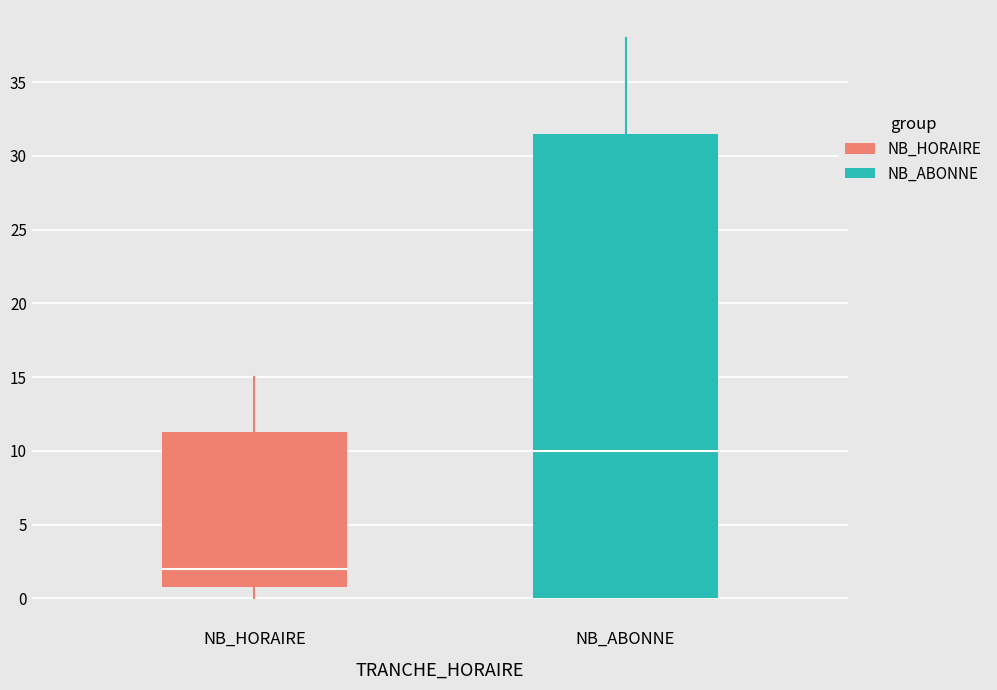

Which box's median line is the lowest?

NB_HORAIRE